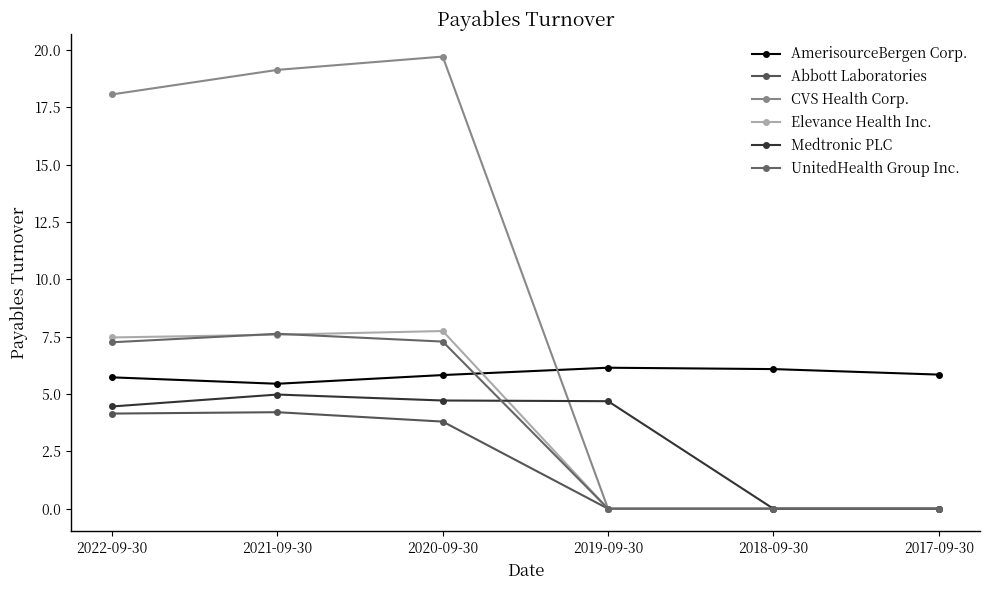

Count the number of categories in the chart.

6